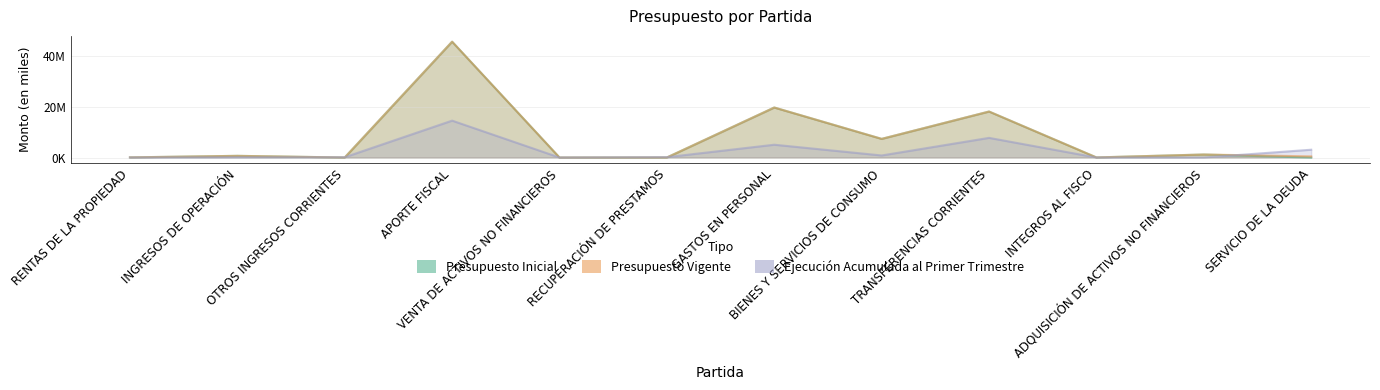

Which series has the largest total across all categories?

Presupuesto Vigente